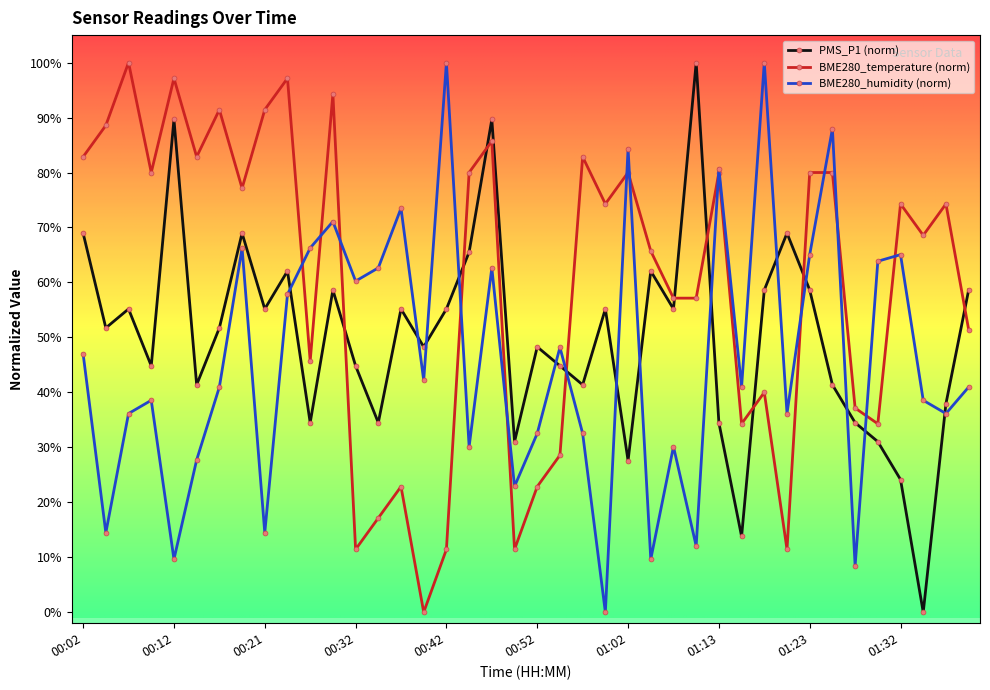

Which series ends up on top after the final intersection of BME280_humidity (norm) and PMS_P1 (norm)?

PMS_P1 (norm)